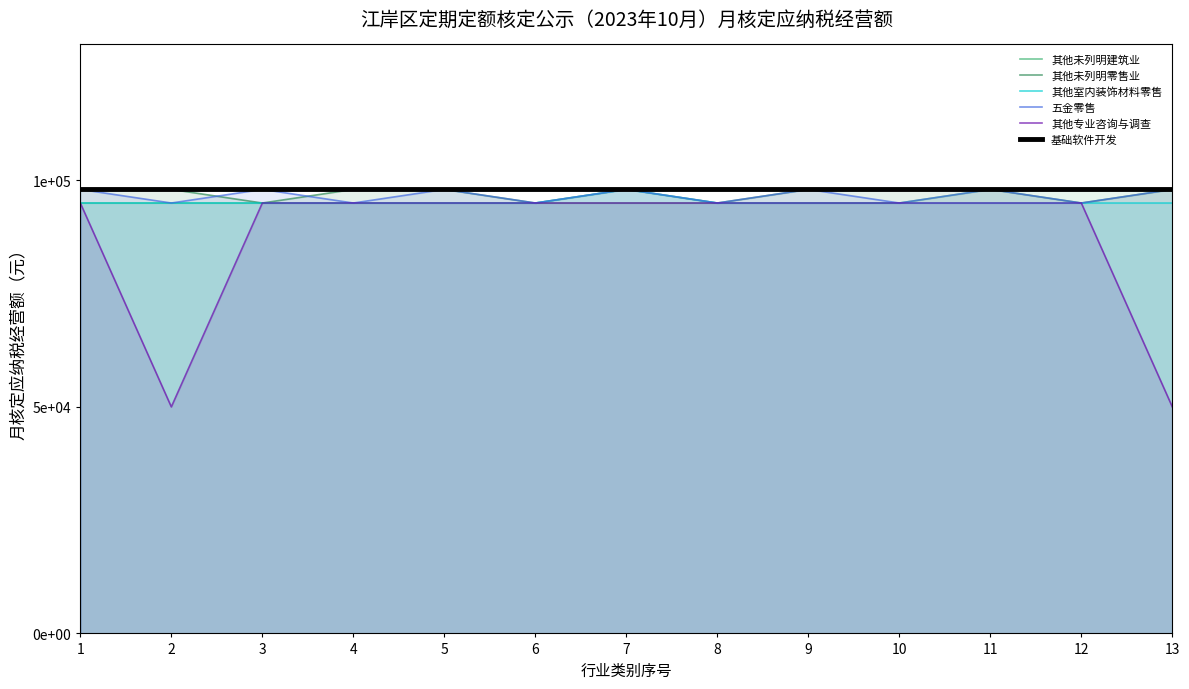

How many lines are shown in the chart?

6